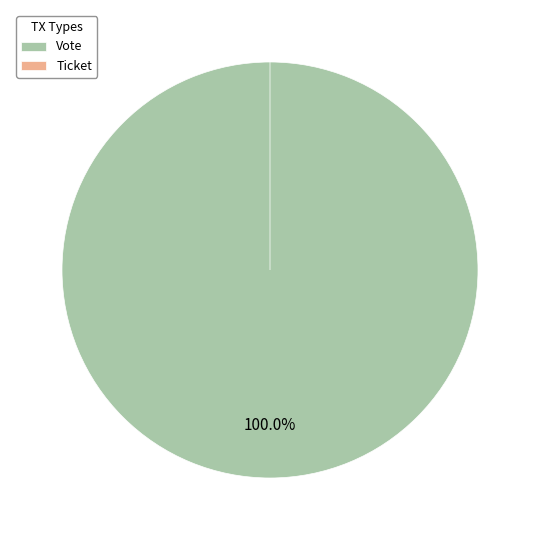

Rank the categories by value from lowest to highest.

Ticket, Vote